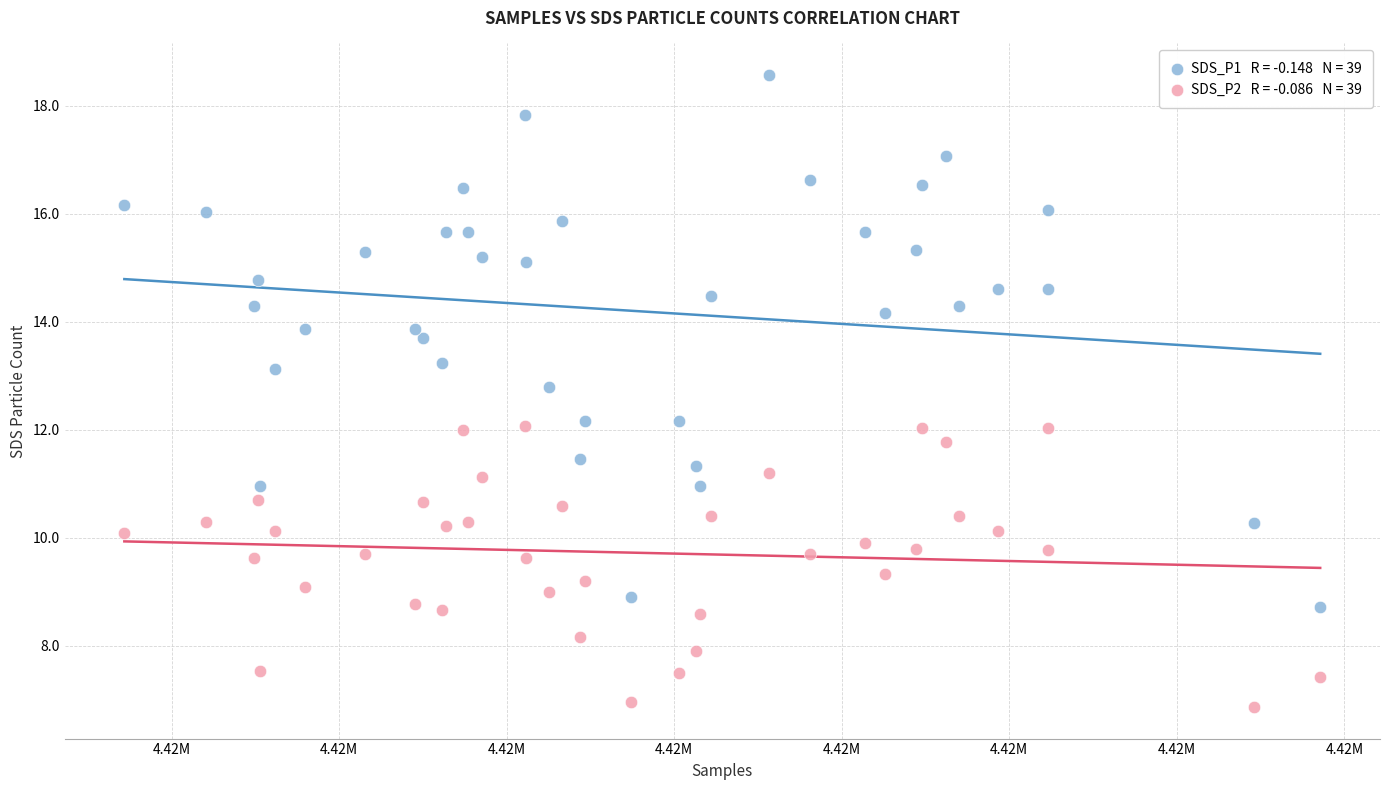

Across all data points, what is the range of Y values (max minus min)?

11.7